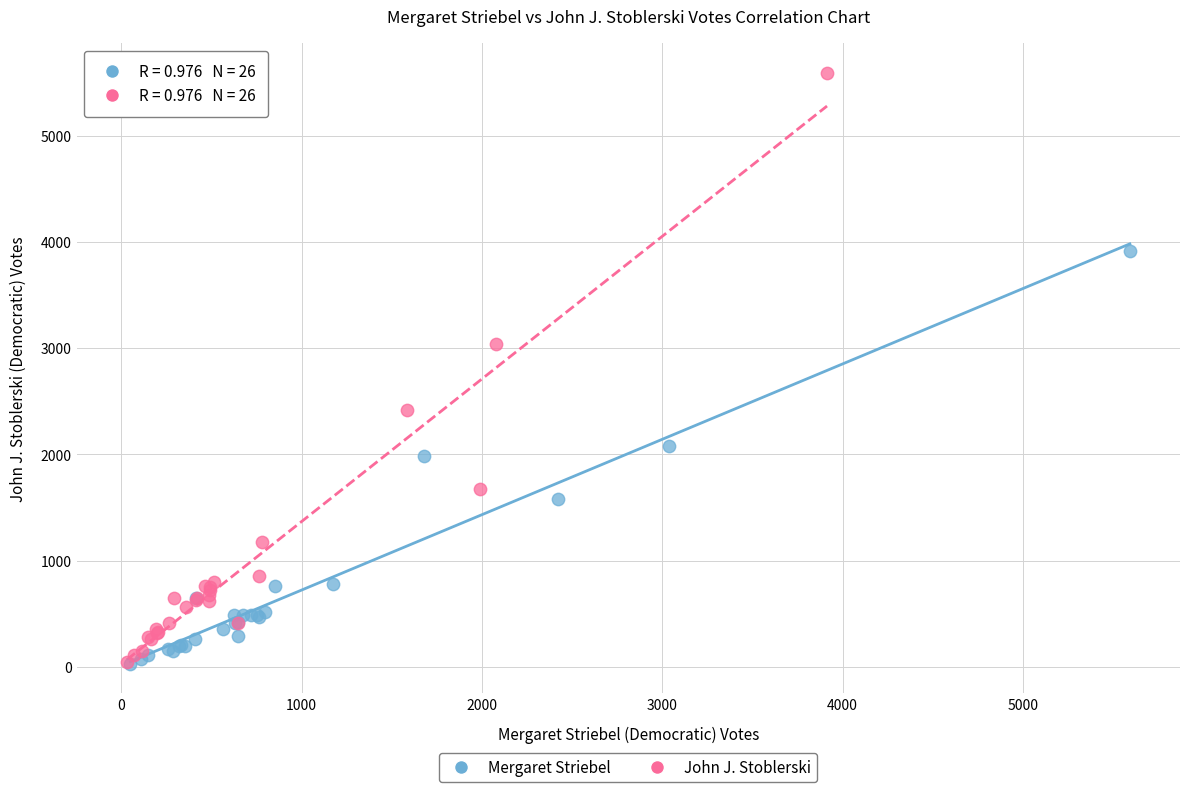

Which series reaches the maximum Y coordinate?

John J. Stoblerski